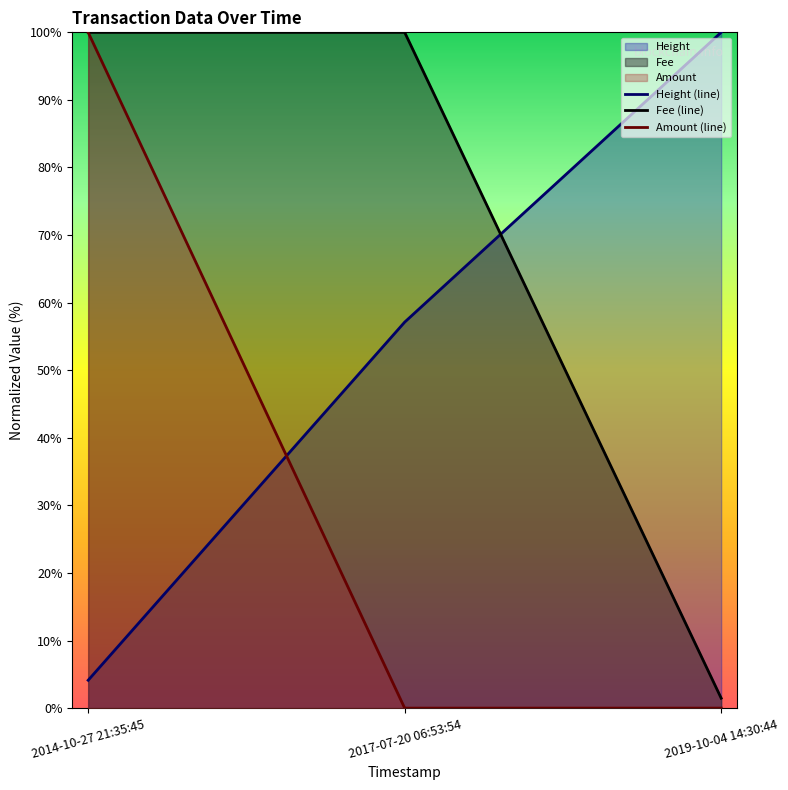

What is the difference between the maximum and minimum values in the Height (line) series?

95.9